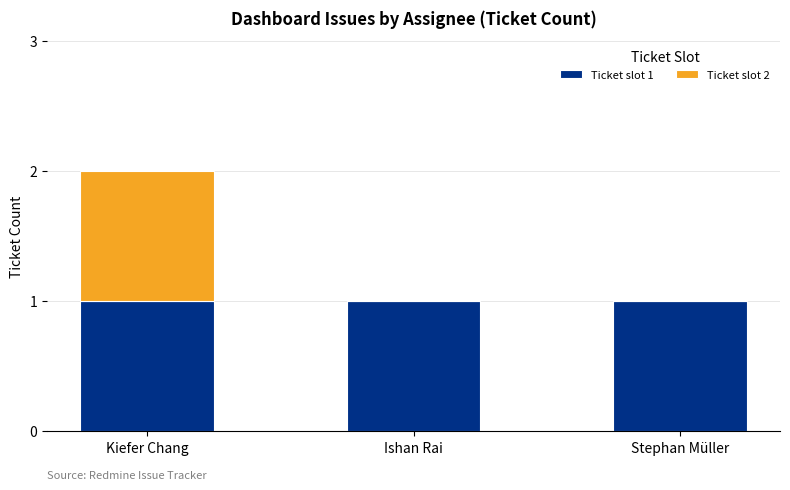

Reading left to right, list the values for the Ticket slot 1 series.

Kiefer Chang=1	Ishan Rai=1	Stephan Müller=1